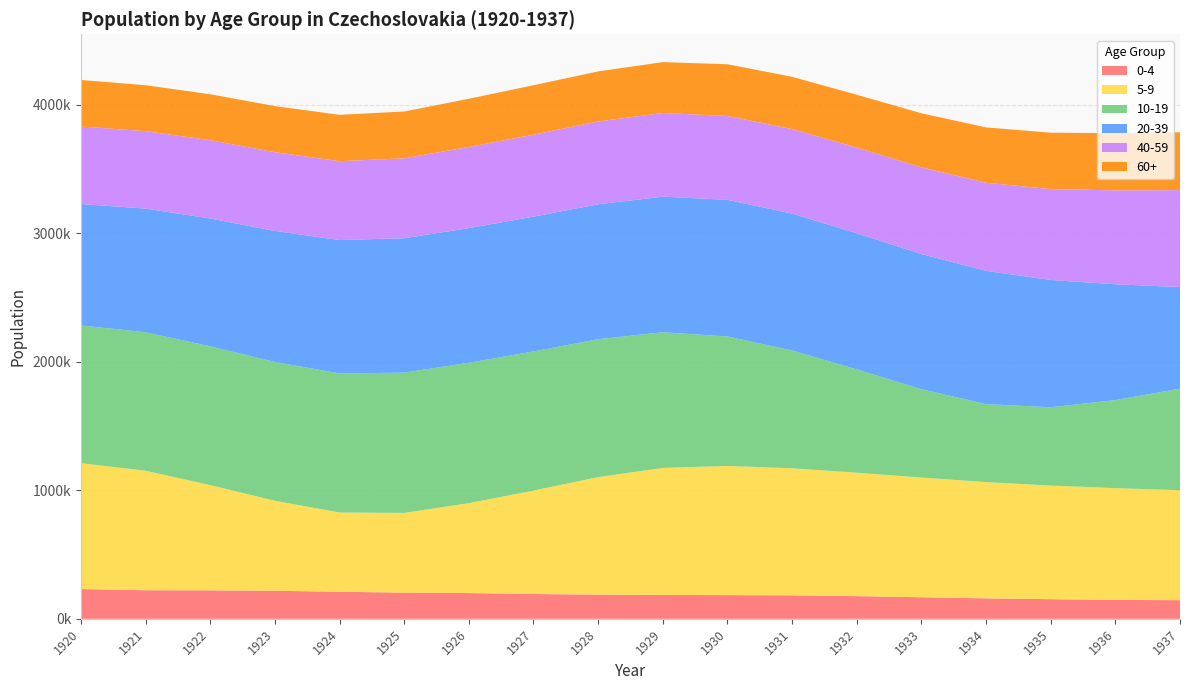

Reading left to right, what are all the values shown in this chart?

0-4: 1920=231588	1921=222311	1922=221394	1923=218233	1924=210412	1925=203880	1926=200479	1927=192919	1928=188314	1929=185642	1930=184399	1931=182694	1932=176550	1933=167858	1934=159198	1935=152799	1936=147340	1937=145000
5-9: 1920=979391	1921=929822	1922=818908	1923=700507	1924=616662	1925=620278	1926=699111	1927=804634	1928=914371	1929=988353	1930=1004659	1931=988553	1932=960212	1933=931157	1934=904251	1935=883883	1936=869461	1937=855488
10-19: 1920=1071394	1921=1077020	1922=1079866	1923=1079460	1924=1082089	1925=1091327	1926=1092160	1927=1082527	1928=1072616	1929=1055546	1930=1007628	1931=916445	1932=803939	1933=687597	1934=606722	1935=609047	1936=685041	1937=789991
20-39: 1920=944558	1921=961923	1922=994079	1923=1019044	1924=1037519	1925=1045368	1926=1047229	1927=1048668	1928=1049529	1929=1054497	1930=1062774	1931=1064672	1932=1058788	1933=1051495	1934=1036510	1935=990070	1936=900759	1937=790213
40-59: 1920=602602	1921=602703	1922=609193	1923=612949	1924=613356	1925=621621	1926=631701	1927=637302	1928=644167	1929=651224	1930=652290	1931=657485	1932=666281	1933=673847	1934=685888	1935=707259	1936=730435	1937=754228
60+: 1920=362359	1921=357290	1922=357281	1923=358517	1924=360635	1925=364135	1926=374746	1927=384711	1928=389436	1929=395426	1930=402403	1931=406597	1932=411253	1933=420691	1934=430316	1935=438653	1936=445277	1937=450275